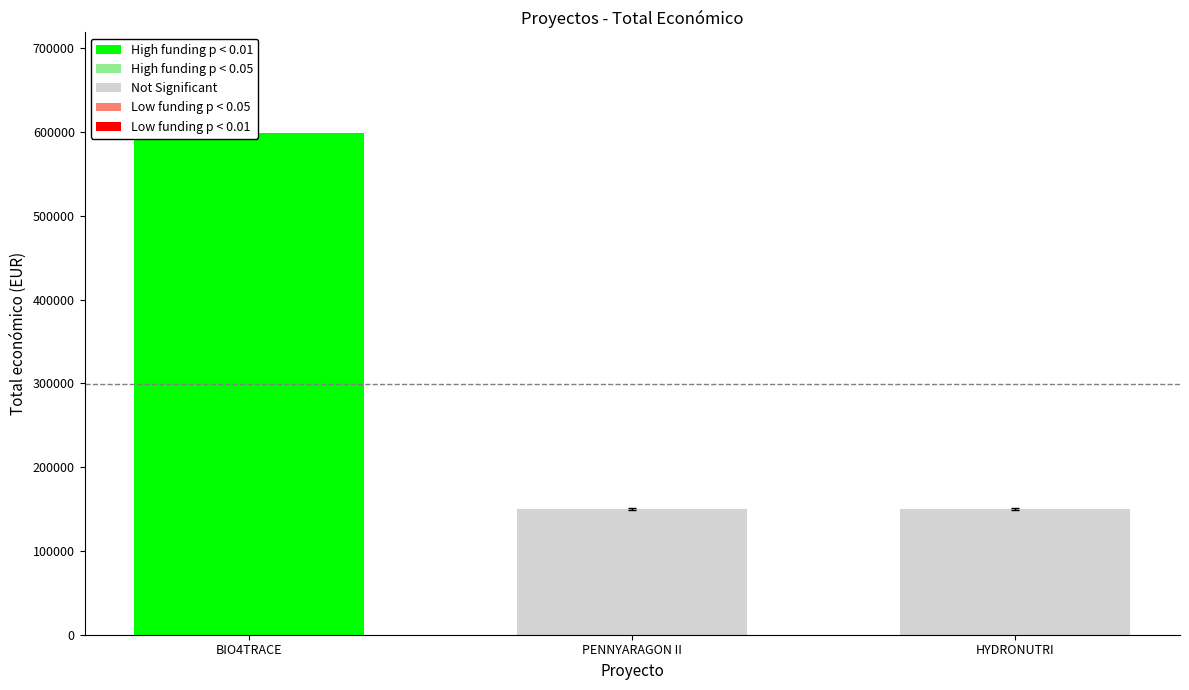

What is the minimum value shown in the chart?

150000